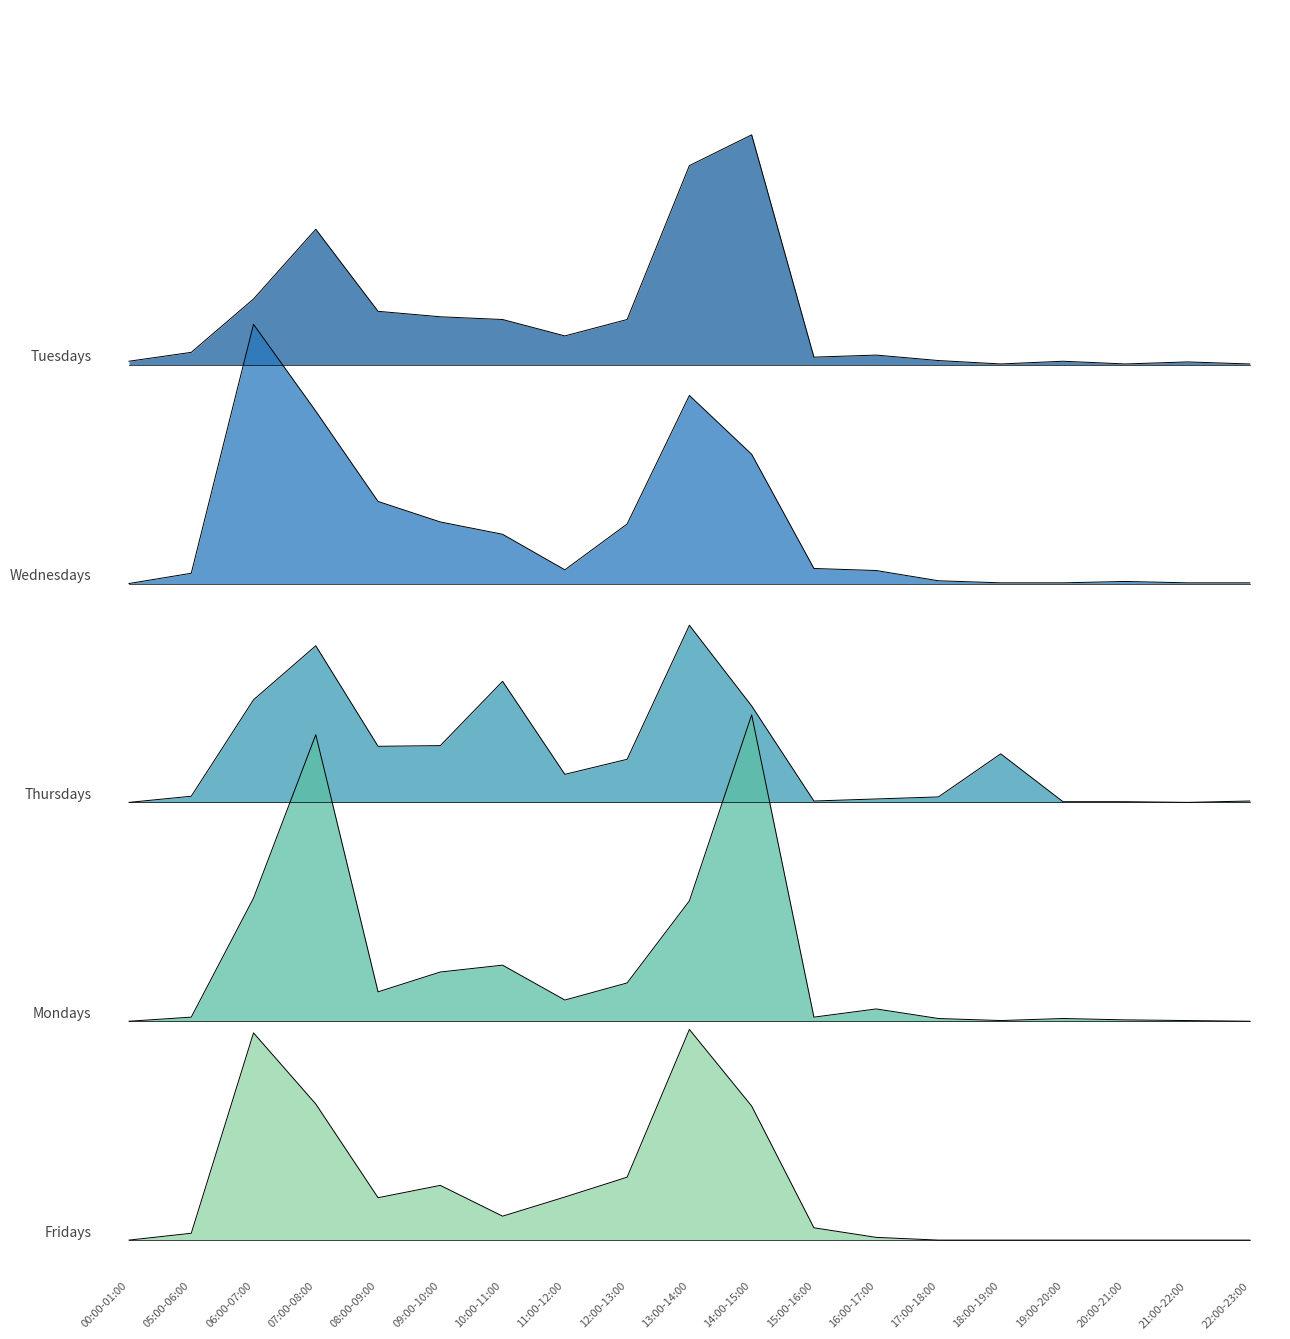

Reading left to right, list all the values displayed in this chart.

Mondays: 320	326	500	739	363	392	402	351	376	496	768	326	338	324	321	324	322	321	320
Tuesdays: 1285	1298	1376	1478	1358	1350	1346	1322	1346	1571	1616	1291	1294	1286	1281	1285	1281	1284	1281
Wednesdays: 960	975	1339	1212	1080	1050	1032	980	1047	1235	1149	982	979	964	961	961	963	961	961
Thursdays: 640	649	790	869	722	723	817	681	703	899	781	642	645	648	711	641	641	640	642
Fridays: 0	10	303	199	62	80	35	63	92	308	196	18	4	0	0	0	0	0	0